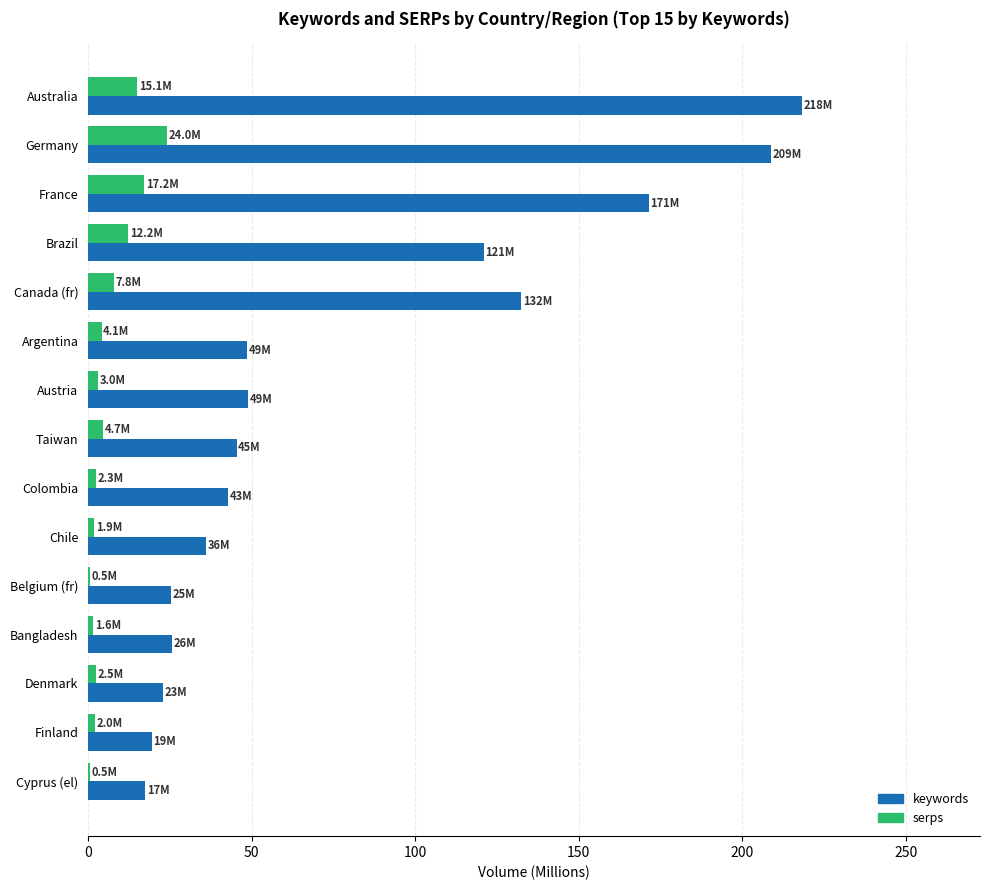

The value of serps at Australia is 15.1. True or false?

True